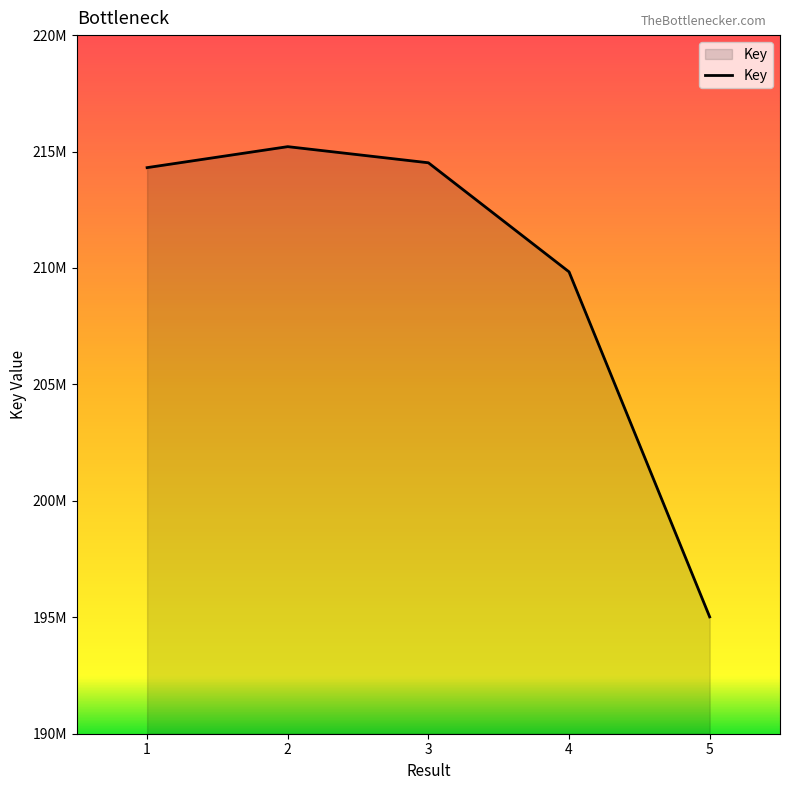

Is this an area chart (filled region under the line)?

Yes